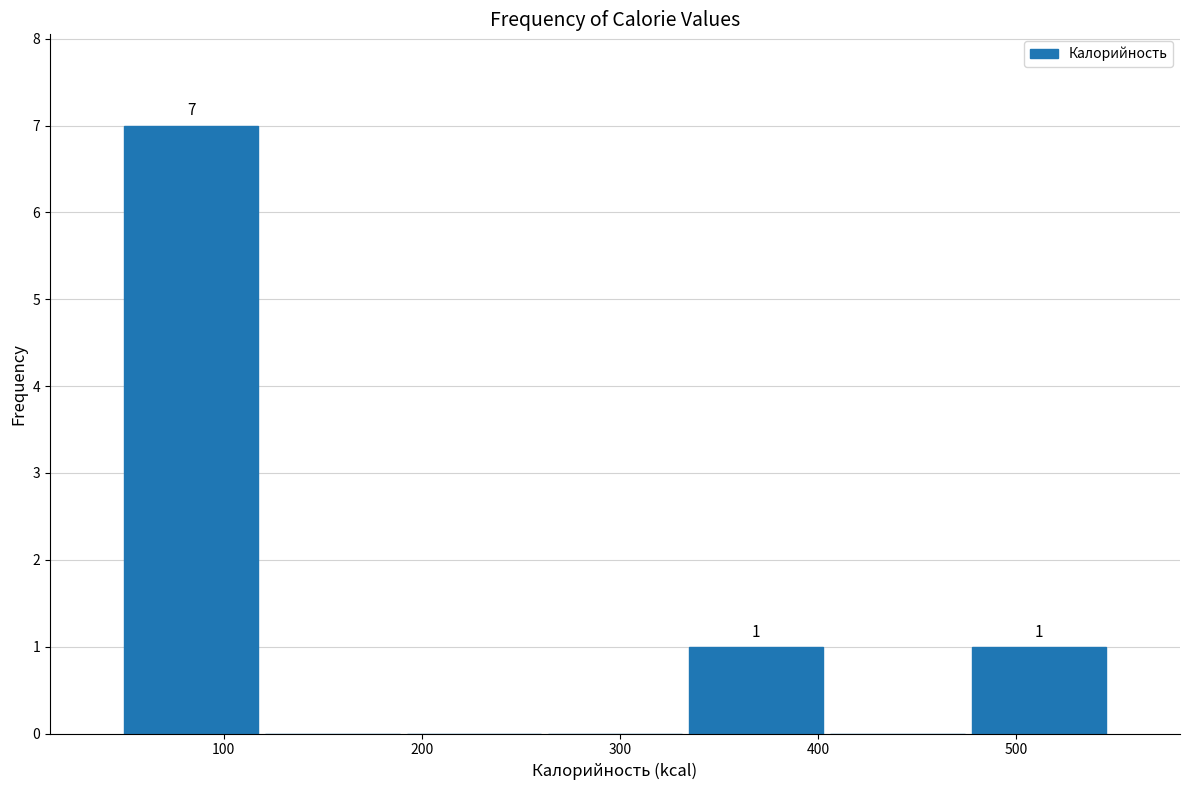

Over which range of the x-axis is the bar tallest?

50 to 120